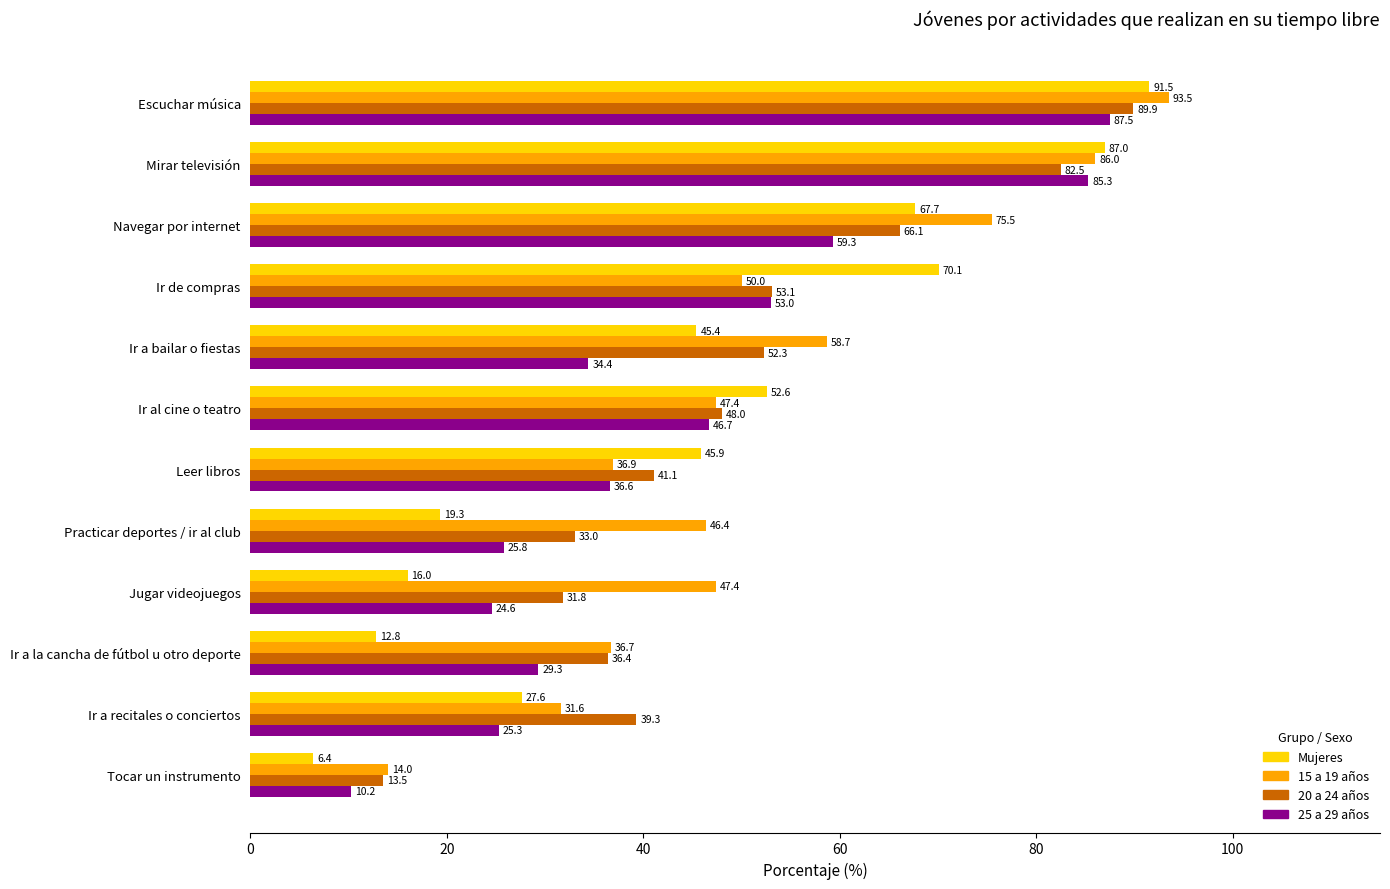

What is the difference between the second highest and minimum values in the 20 a 24 años series?

69.0